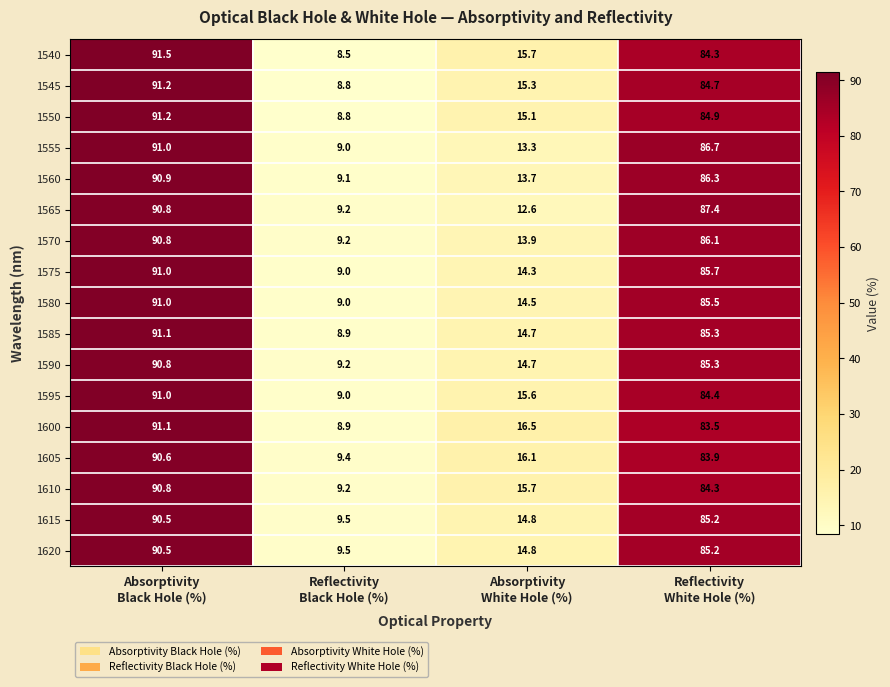

What is the difference between the maximum and minimum values in the 1610 series?

81.6